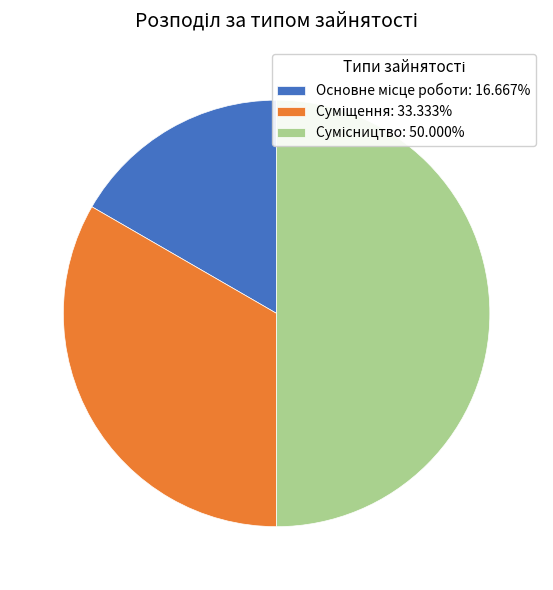

To the nearest percent, what percentage of the pie is Сумісництво?

50%